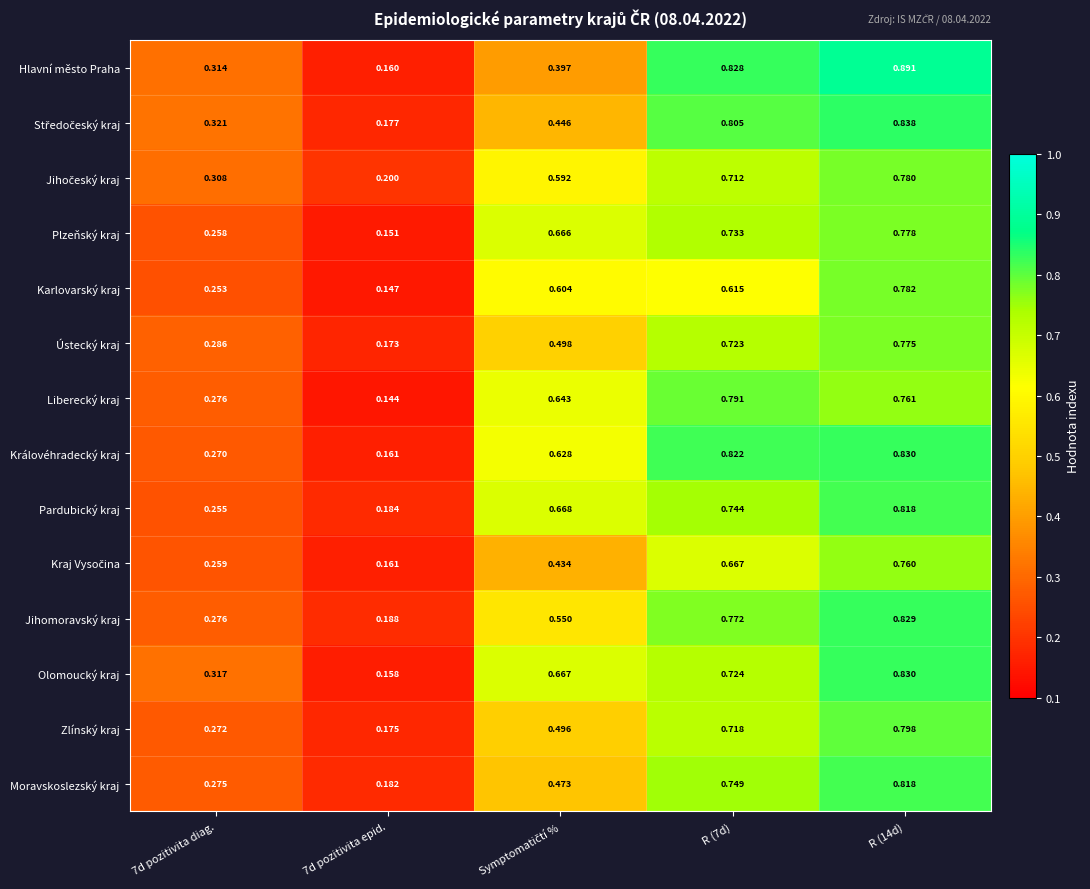

Which series has the largest total across all categories?

Královéhradecký kraj